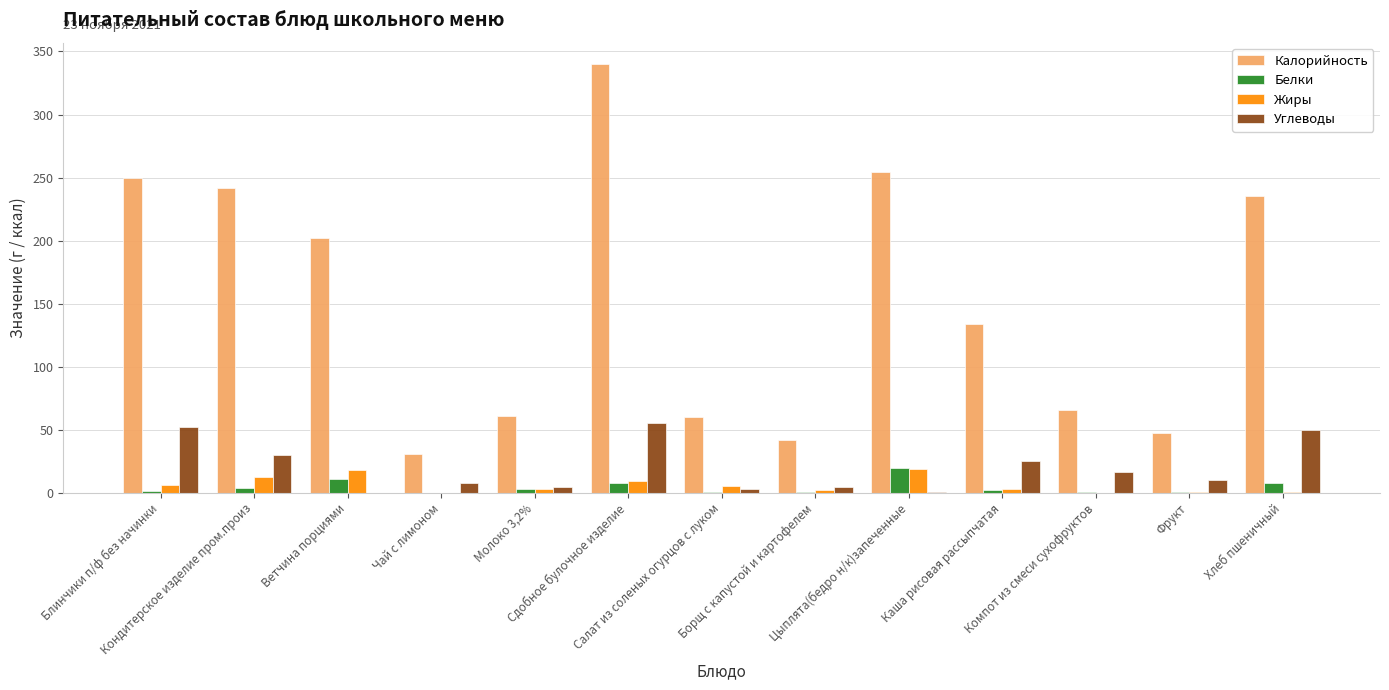

What is the sum of all Белки values?

59.3